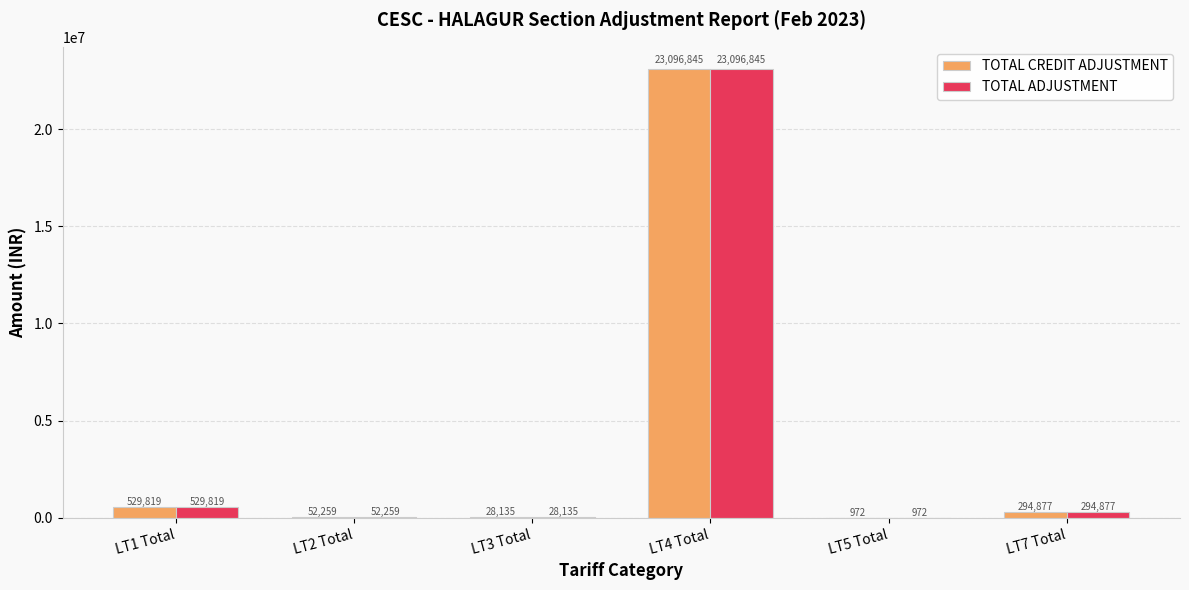

What value does the TOTAL CREDIT ADJUSTMENT series have at LT4 Total?

23096844.5